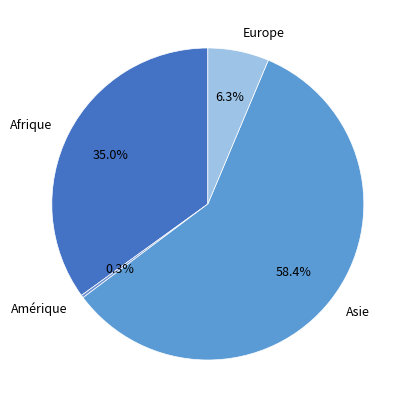

How much of the chart is everything except Europe?

93.7%